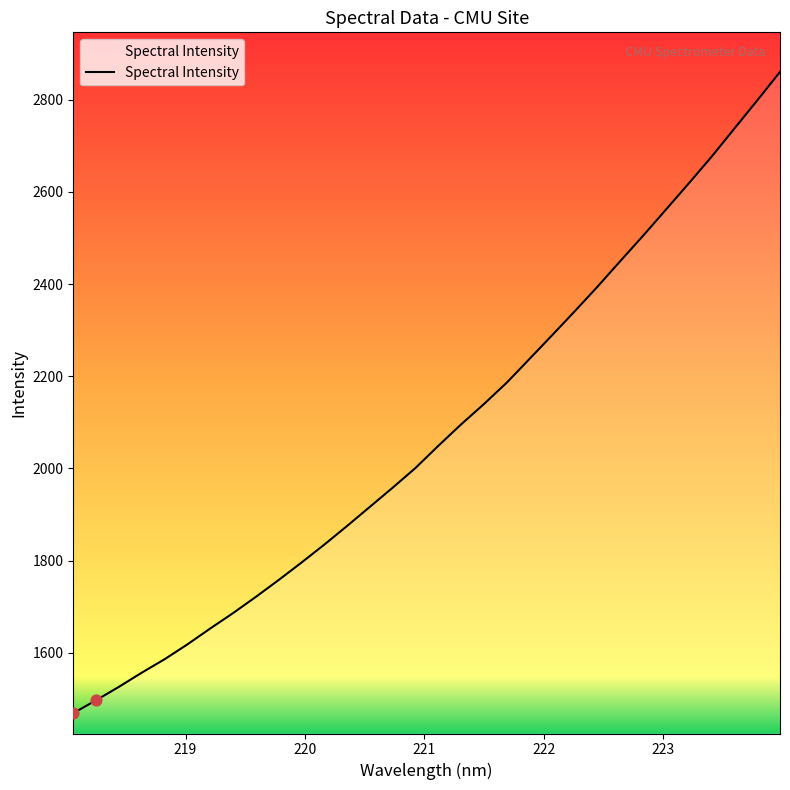

What is the maximum value shown in the chart?

2860.0